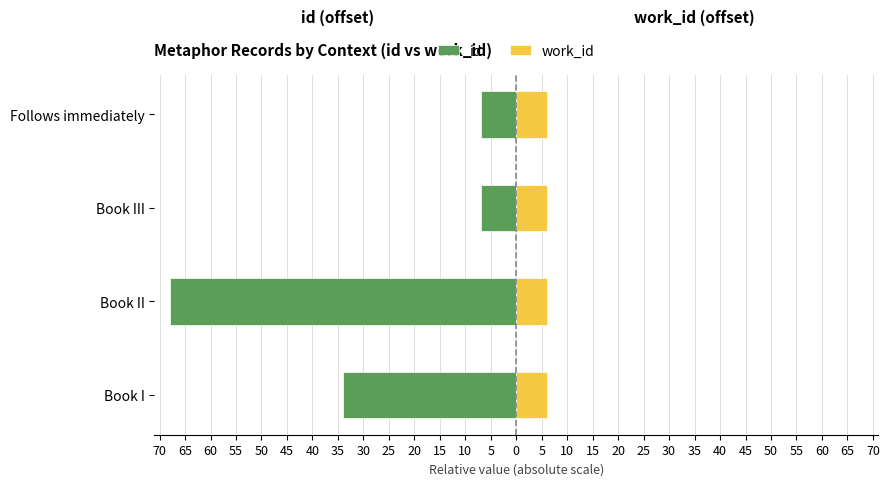

The value of id at Book III is -9.6. True or false?

False